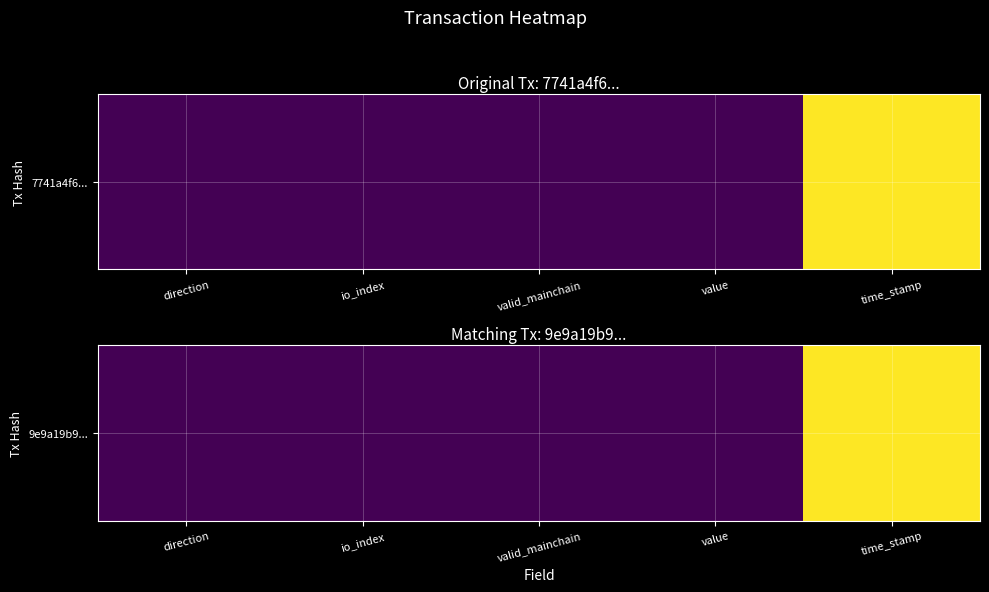

Which has a higher value, time_stamp or valid_mainchain?

time_stamp